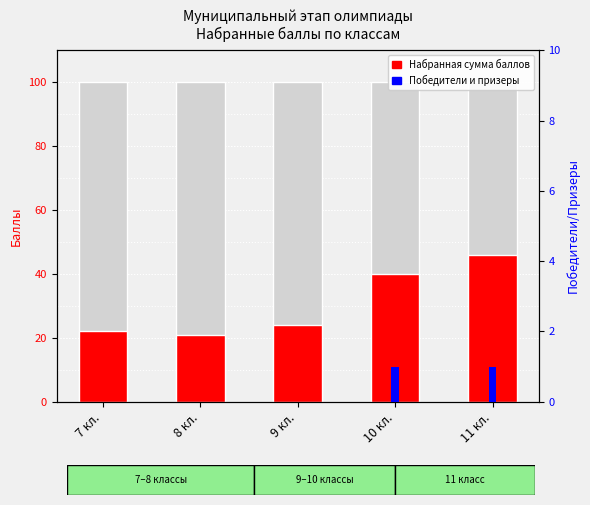

Rank the series by their average value, from highest to lowest.

Набранная сумма баллов (средняя), Количество победителей и призеров